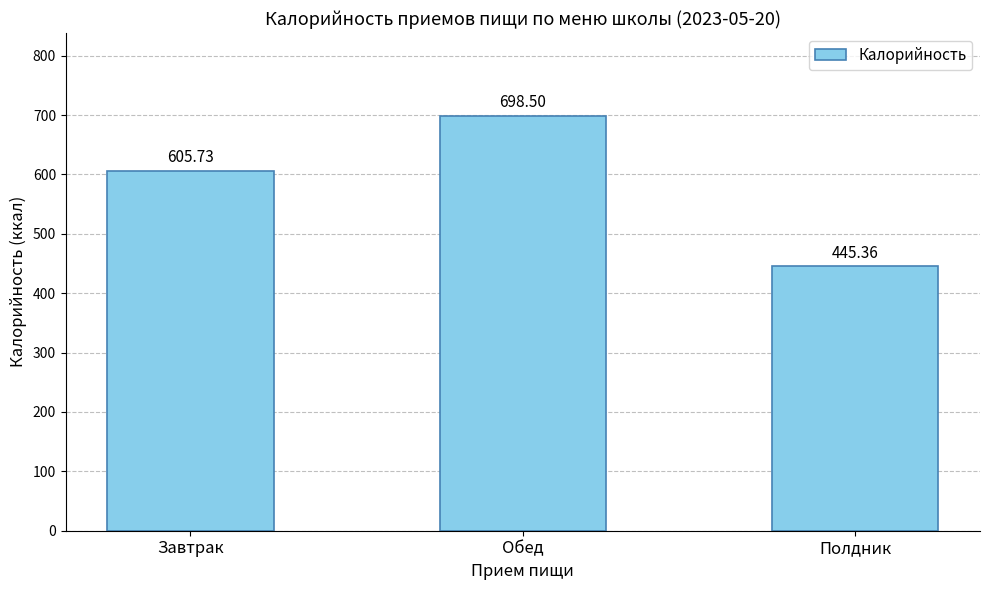

Count the number of categories in the chart.

3